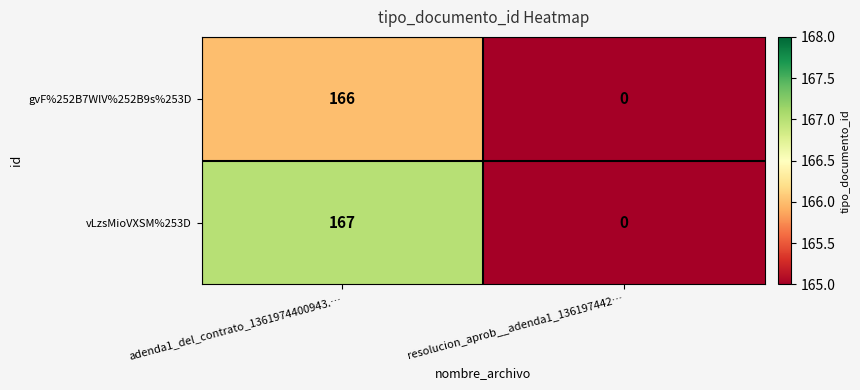

How many series are shown in this chart?

2